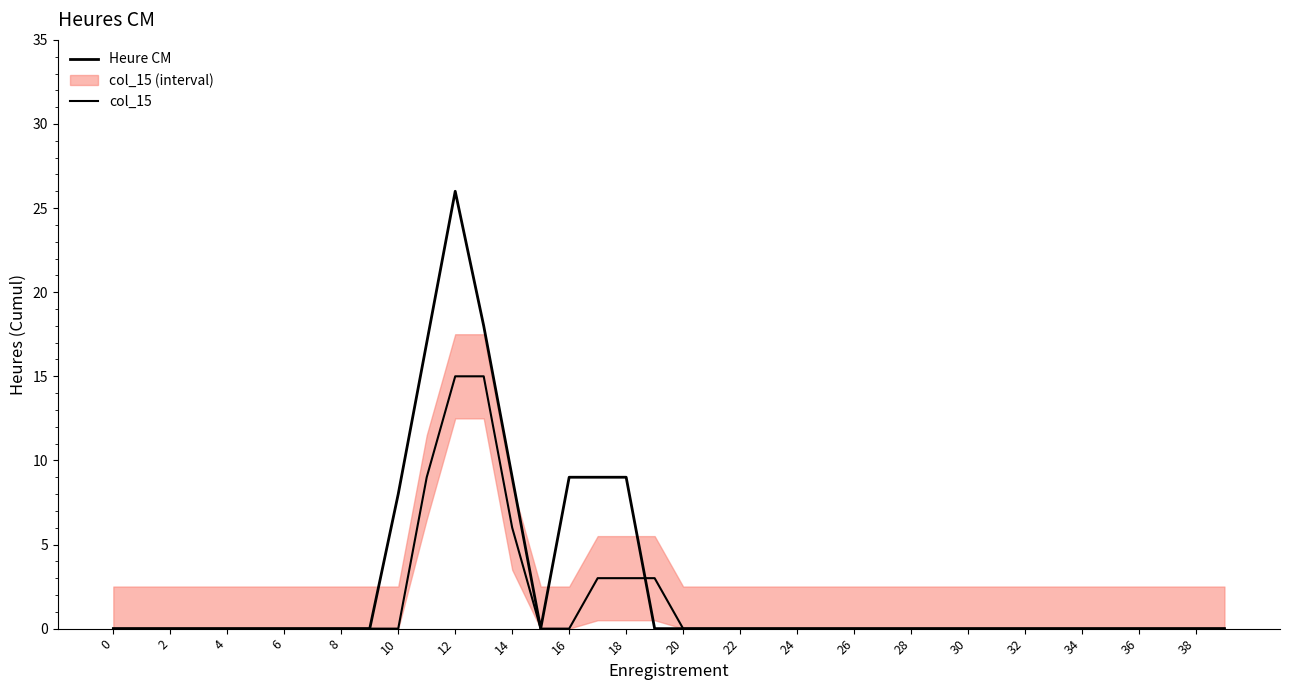

What is the sum of all Heure CM values?

105